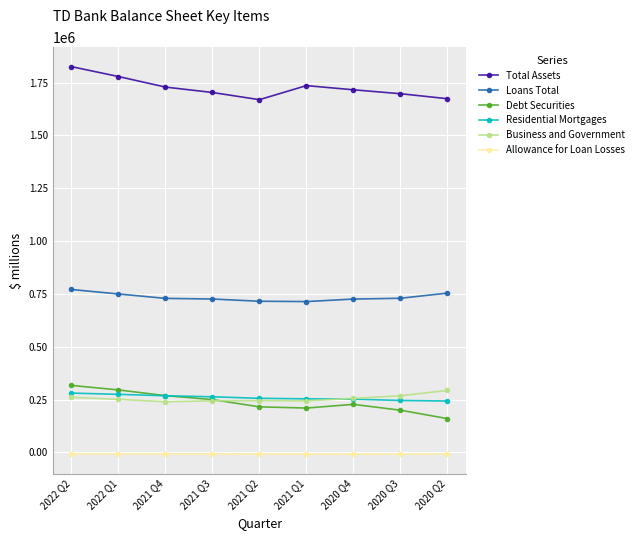

What is the difference between the maximum and minimum values in the Debt Securities series?

156959